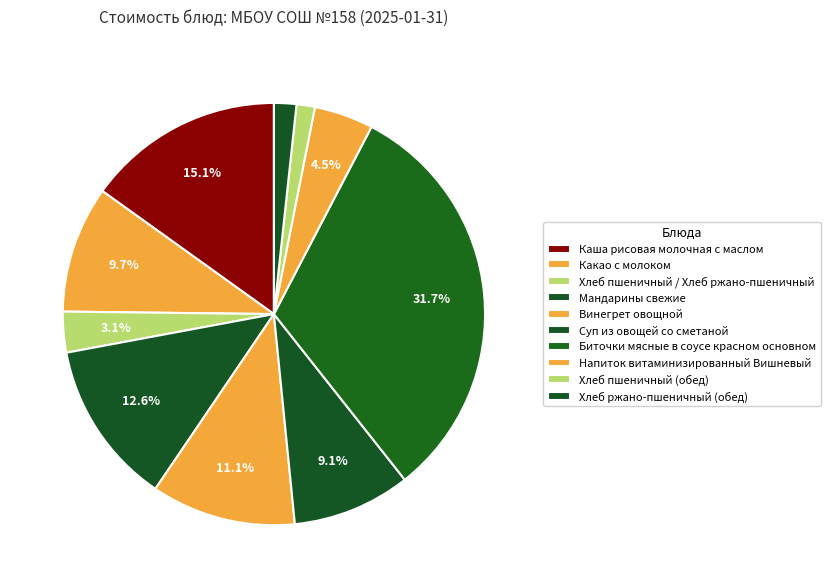

Does Напиток витаминизированный Вишневый represent more than half of the total?

No